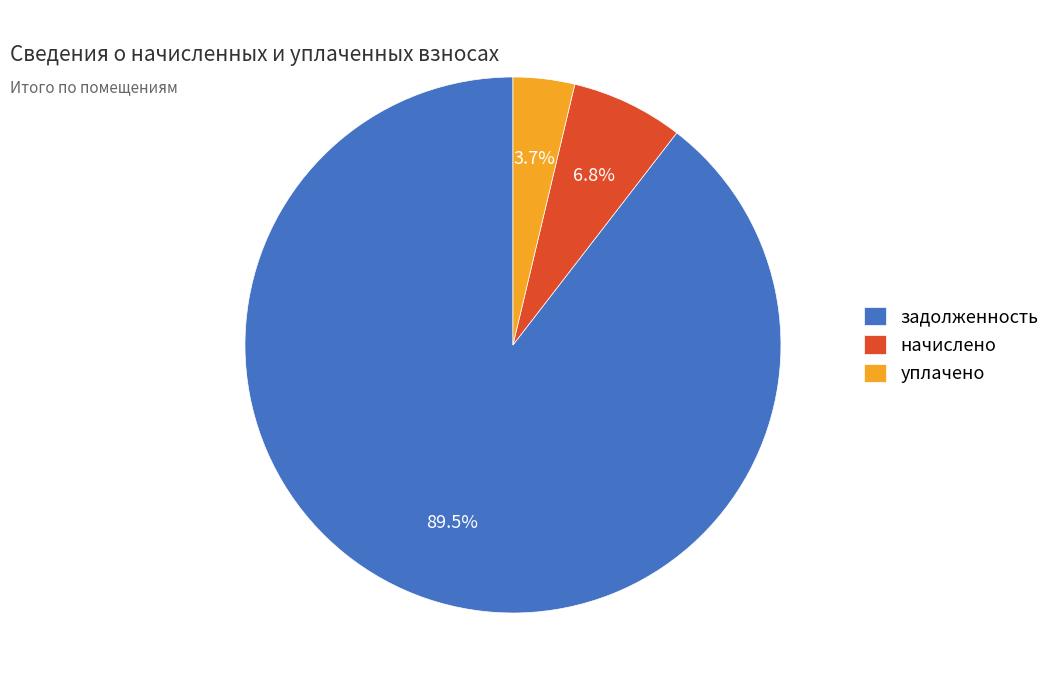

To the nearest percent, what is the average slice percentage?

33%